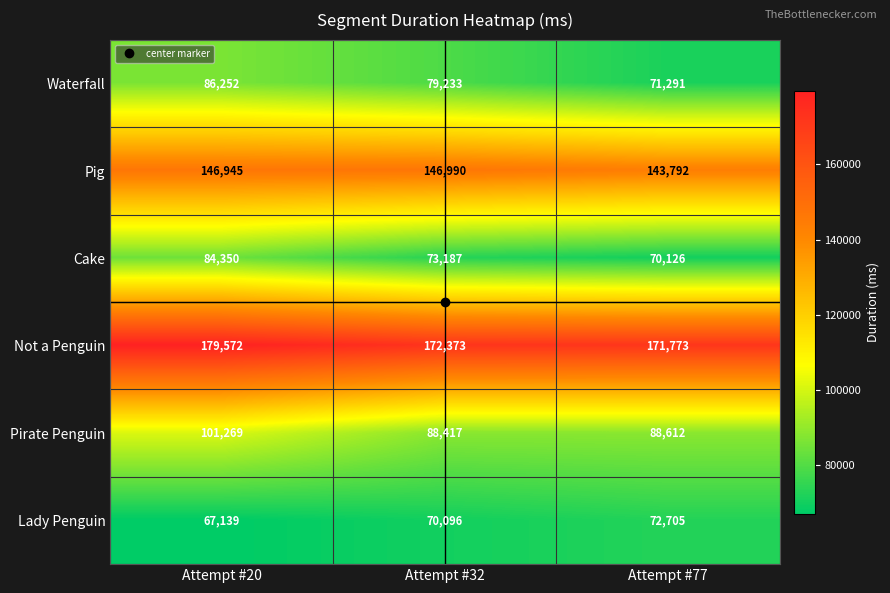

Count the Waterfall values in the range 71291 to 86252.

3